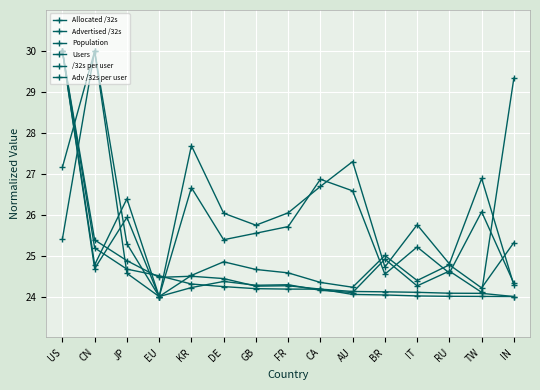

Which label corresponds to the largest value in the chart?

US